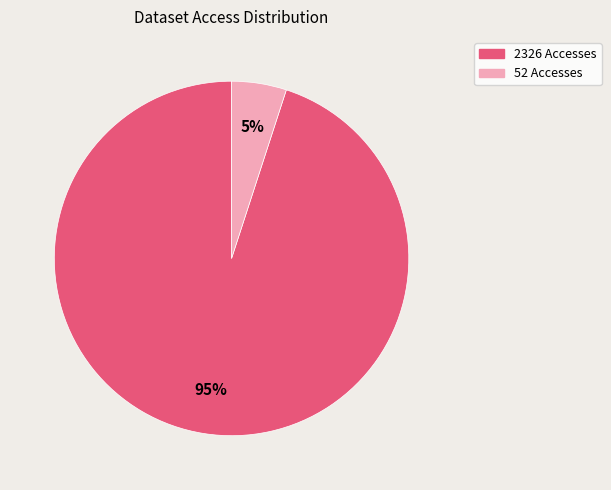

To the nearest percent, what is the combined percentage of 52 Accesses and 2326 Accesses?

100%